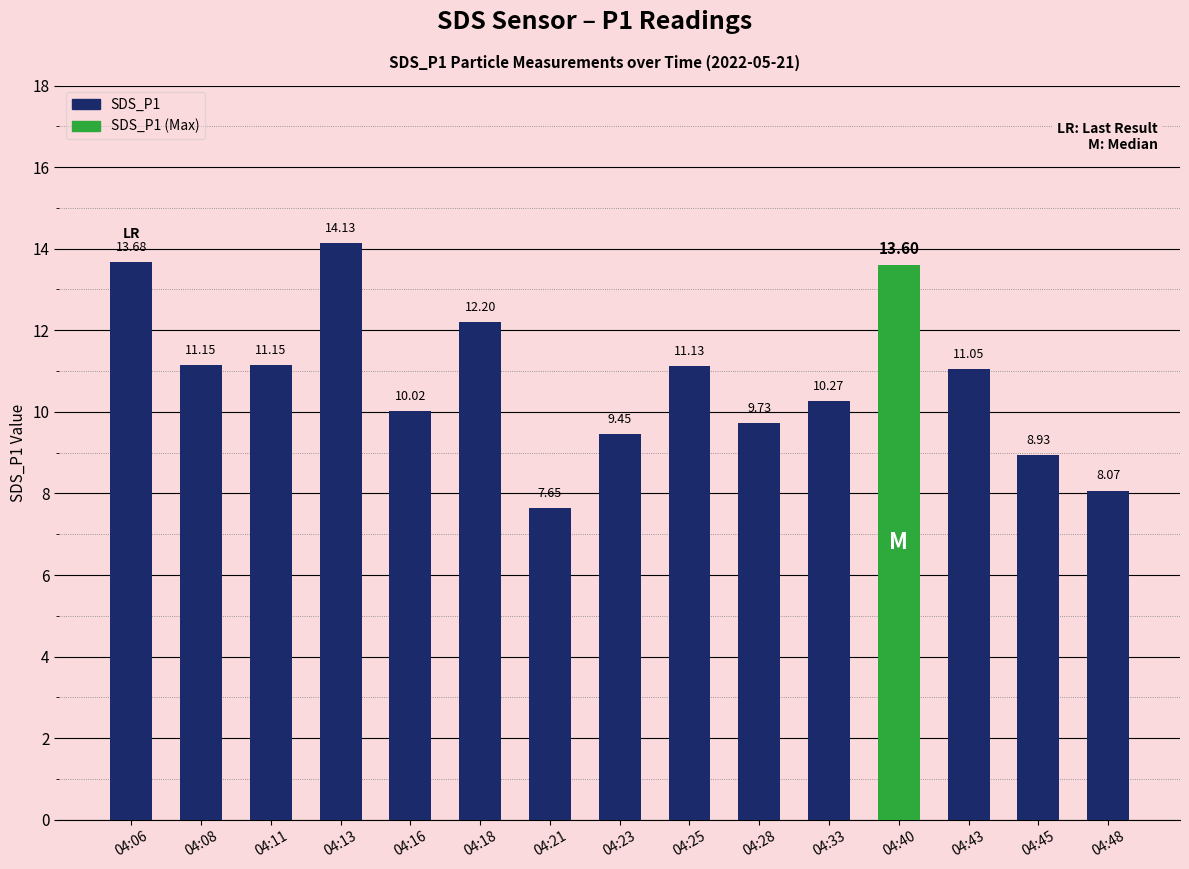

Approximately how many times larger is the value at 04:11 compared to 04:06?

0.8